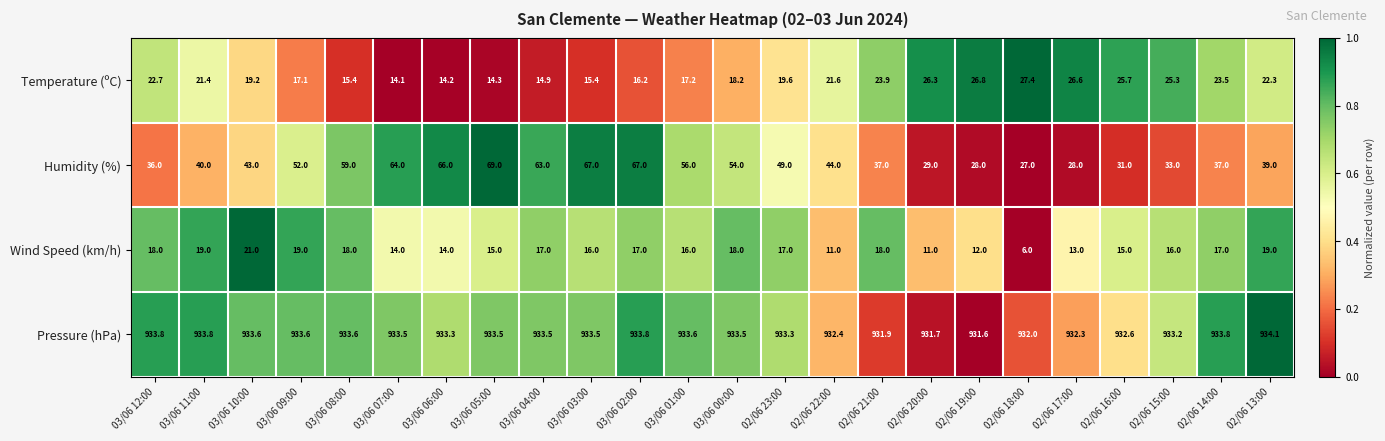

What is the sum of all Wind Speed (km/h) values?

377.0